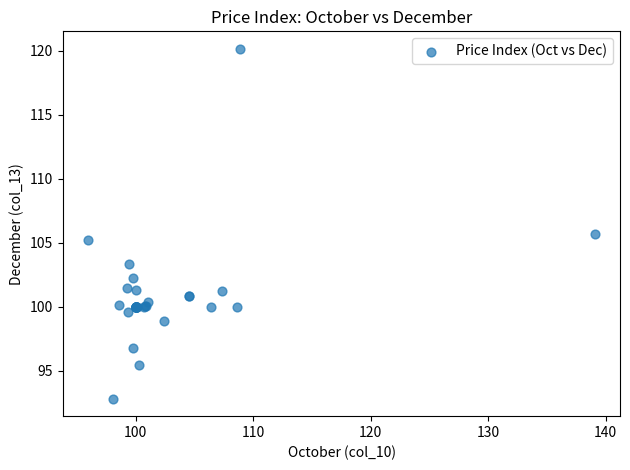

What Y value in the scatter plot is closest to 106?

105.7